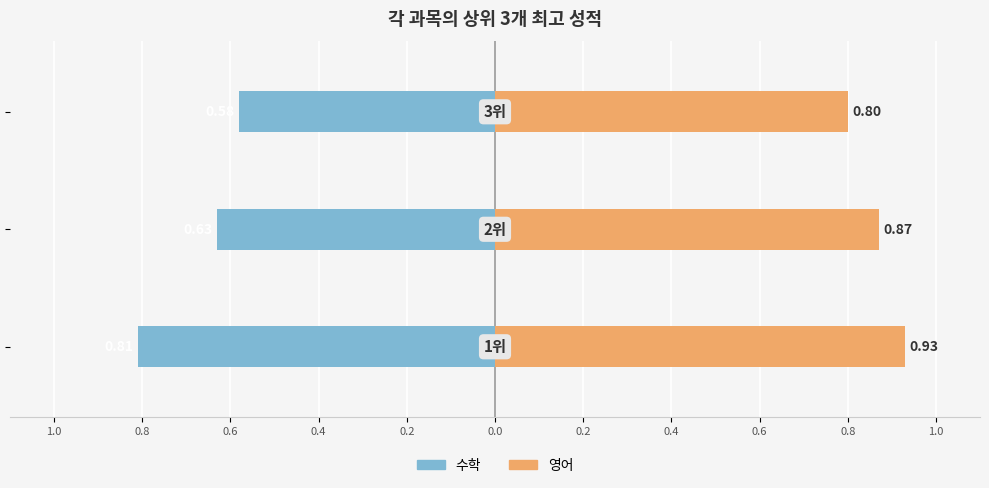

Reading left to right, extract all data points from this chart.

수학: -0.8	-0.6	-0.6
영어: 0.9	0.9	0.8